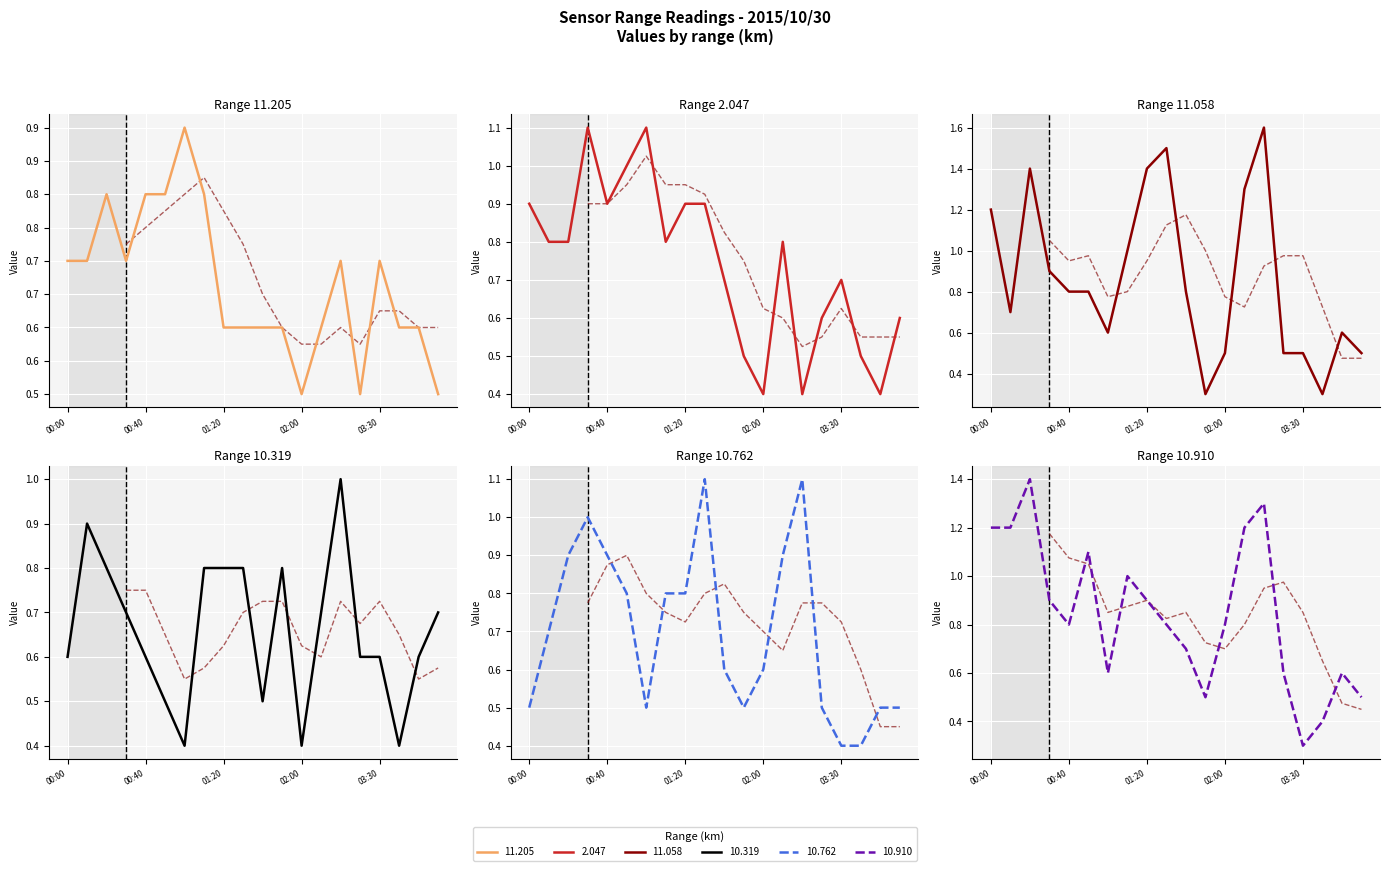

Reading right to left, transcribe all the data shown in this chart.

 11.205: 0.5	0.6	0.6	0.7	0.5	0.7	0.6	0.5	0.6	0.6	0.6	0.6	0.8	0.9	0.8	0.8	0.7	0.8	0.7	0.7
  2.047: 0.6	0.4	0.5	0.7	0.6	0.4	0.8	0.4	0.5	0.7	0.9	0.9	0.8	1.1	1.0	0.9	1.1	0.8	0.8	0.9
 11.058: 0.5	0.6	0.3	0.5	0.5	1.6	1.3	0.5	0.3	0.8	1.5	1.4	1.0	0.6	0.8	0.8	0.9	1.4	0.7	1.2
 10.319: 0.7	0.6	0.4	0.6	0.6	1.0	0.7	0.4	0.8	0.5	0.8	0.8	0.8	0.4	0.5	0.6	0.7	0.8	0.9	0.6
 10.762: 0.5	0.5	0.4	0.4	0.5	1.1	0.9	0.6	0.5	0.6	1.1	0.8	0.8	0.5	0.8	0.9	1.0	0.9	0.7	0.5
 10.910: 0.5	0.6	0.4	0.3	0.6	1.3	1.2	0.8	0.5	0.7	0.8	0.9	1.0	0.6	1.1	0.8	0.9	1.4	1.2	1.2